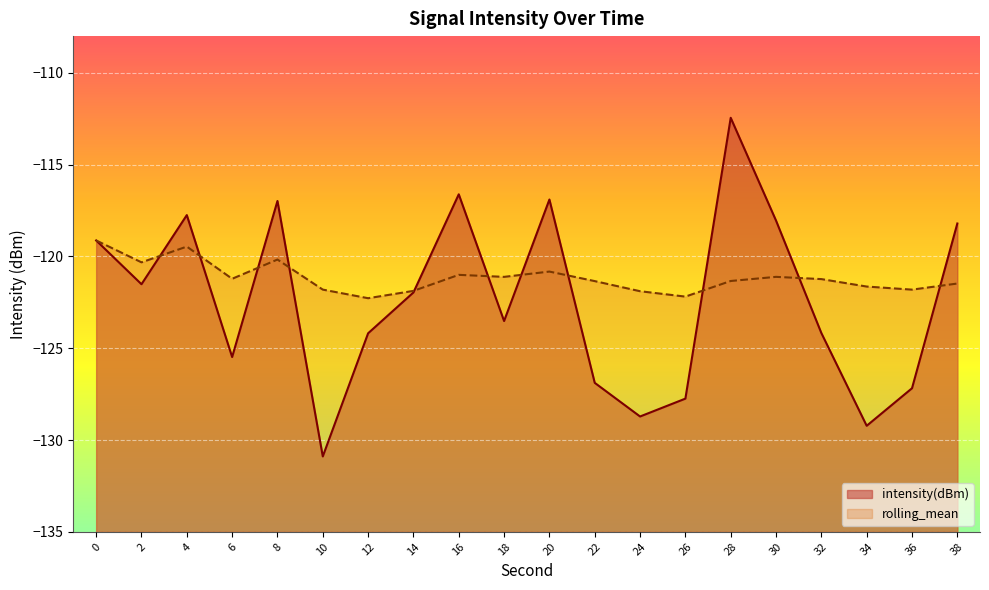

True or false: rolling_mean has more than 2 interior local peaks.

True